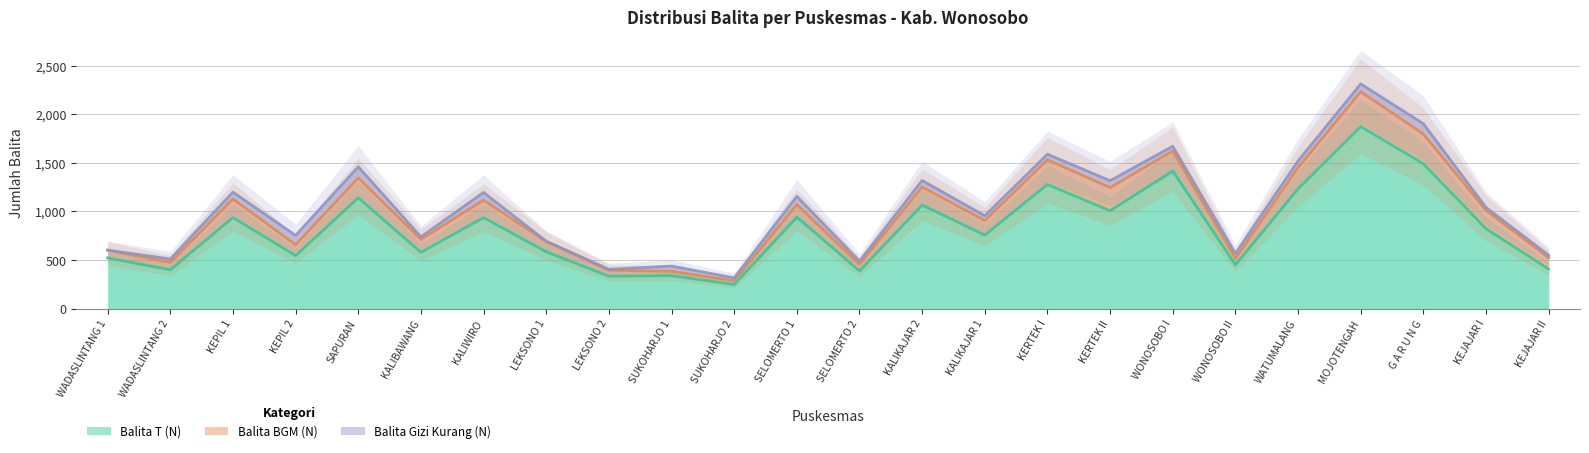

How many lines are shown in the chart?

3